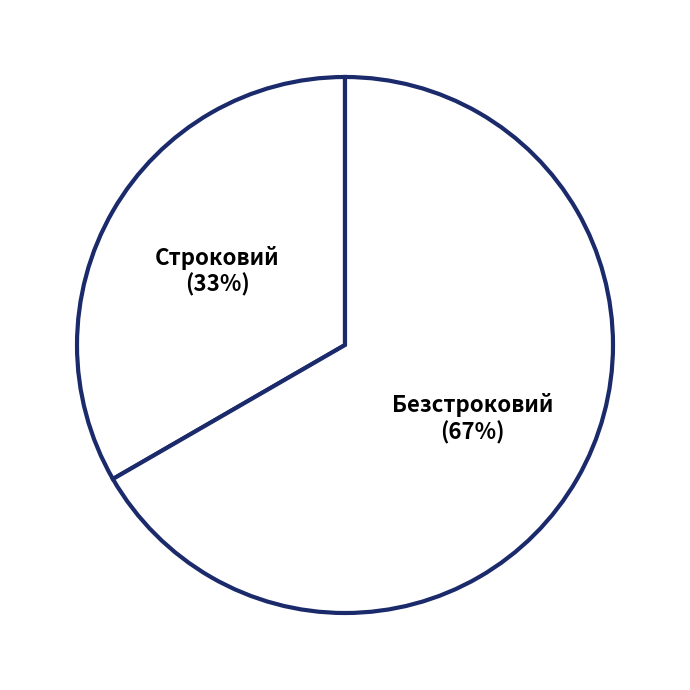

Is the sum of Строковий and Безстроковий greater than half?

Yes